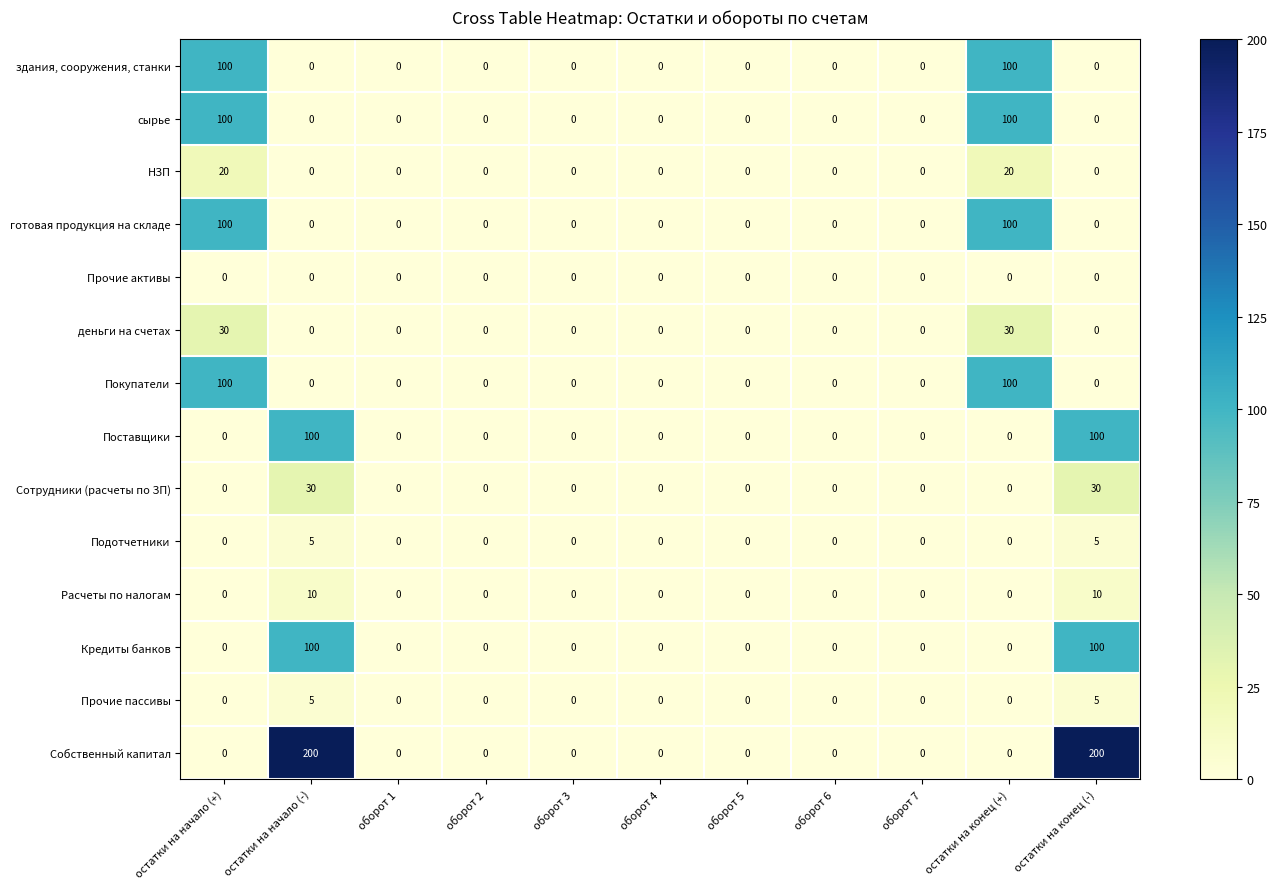

Count the Расчеты по налогам values in the range 0 to 1.

9